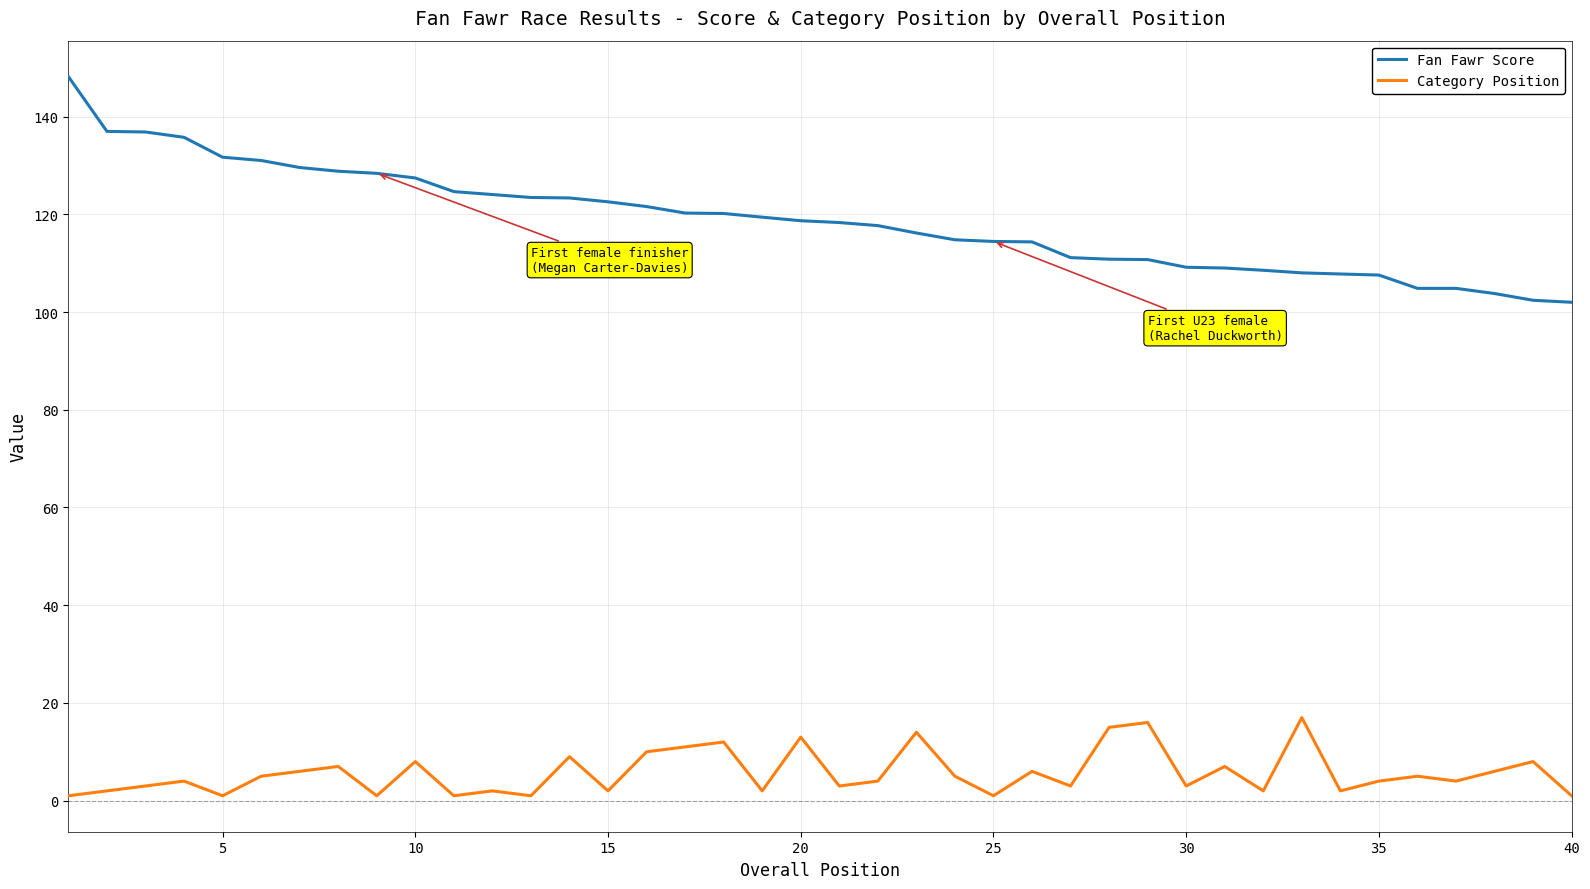

Rank the series by their maximum value, from highest to lowest.

Fan Fawr Score, Category Position